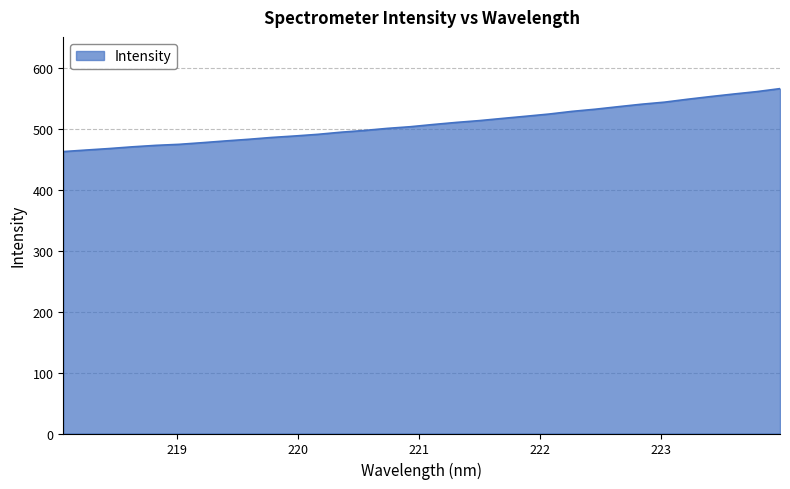

What is the maximum value shown in the chart?

565.5